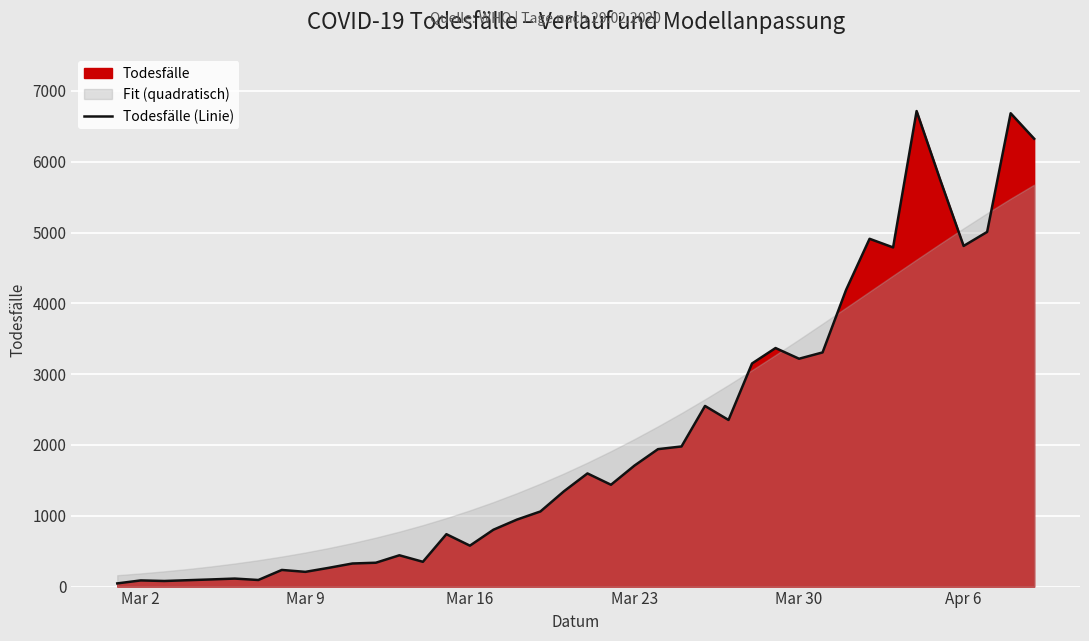

What is the maximum value for Todesfälle (Linie)?

6716